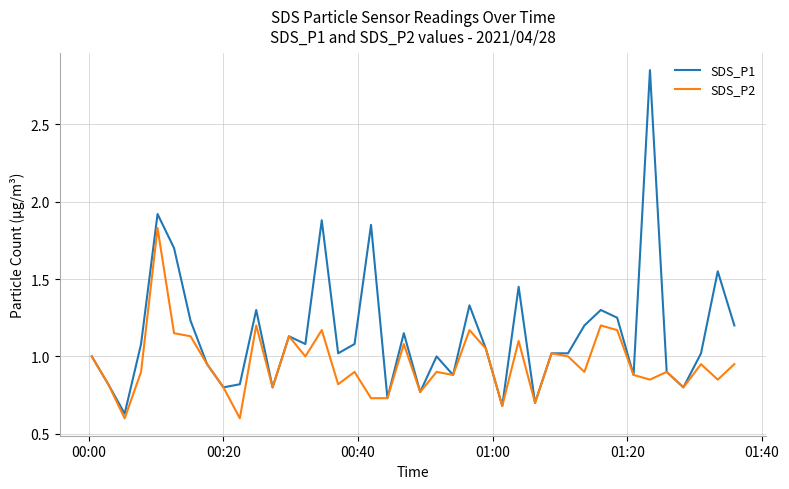

Is this an area chart (filled region under the line)?

No